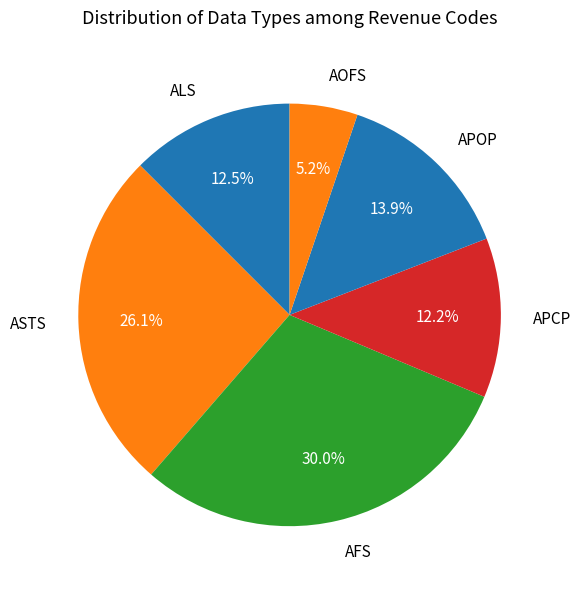

Which category has the smallest portion of the pie?

AOFS